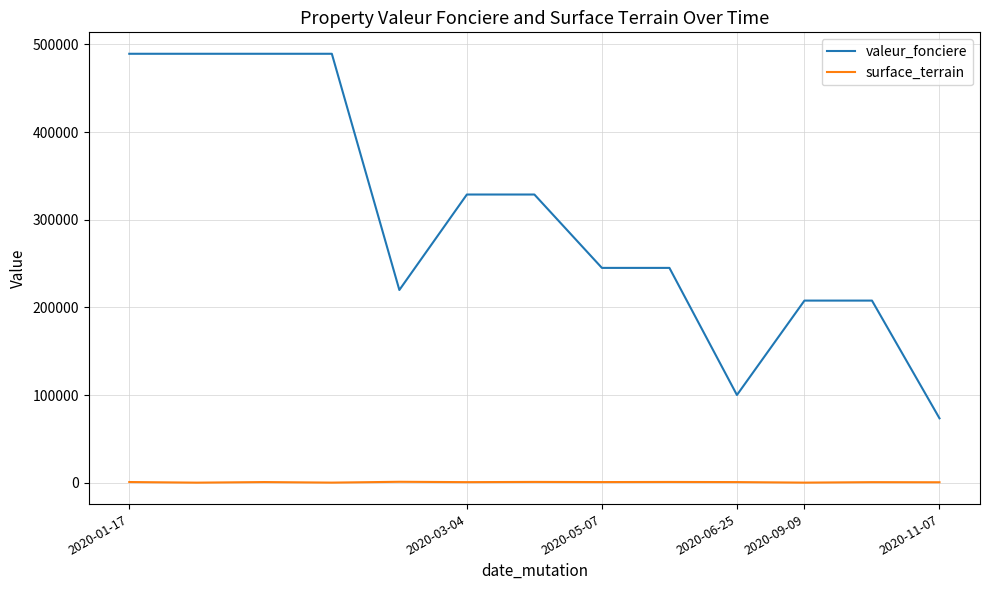

In surface_terrain, how many points are higher than both neighbors (excluding endpoints)?

5